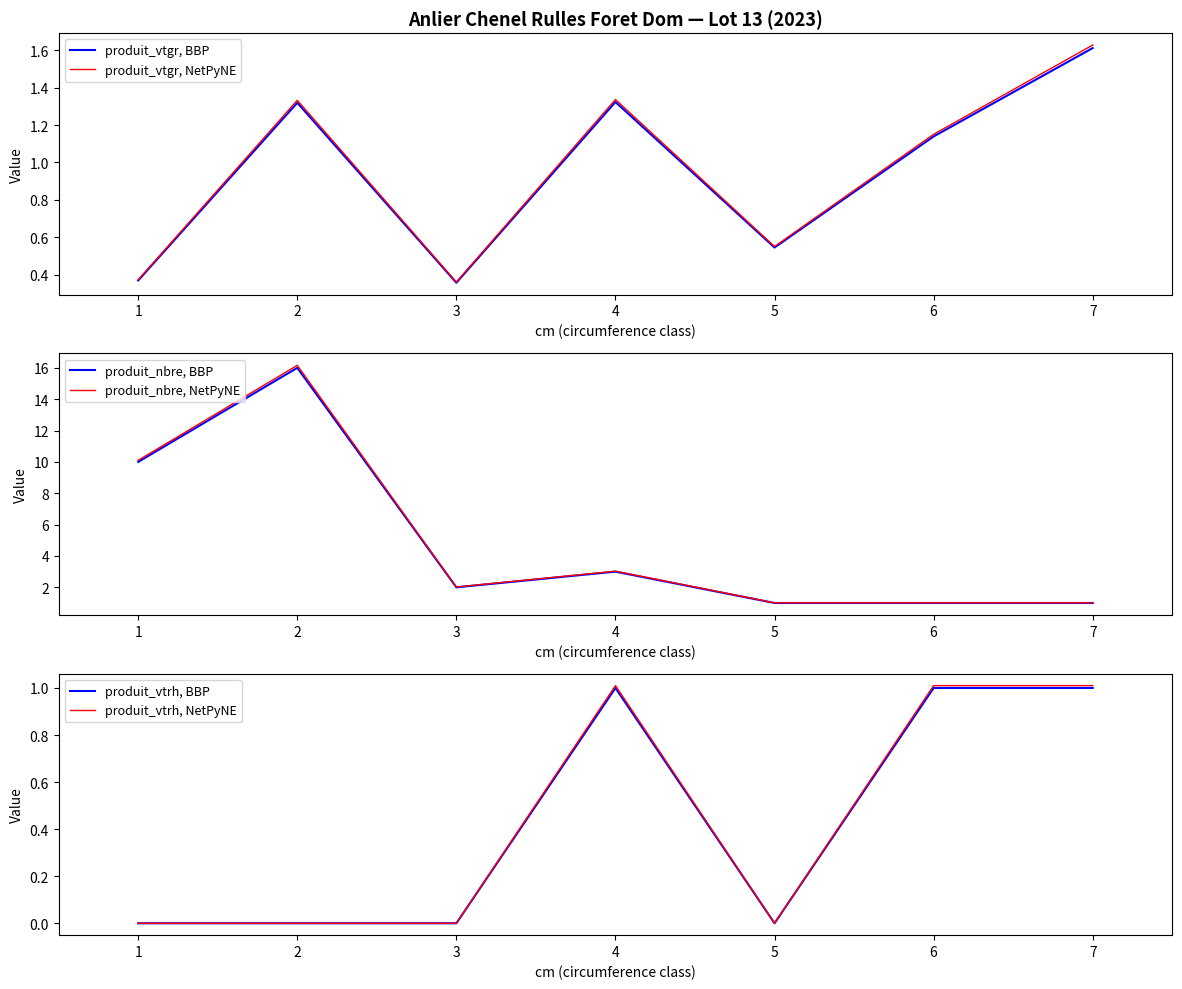

How many distinct data groups are displayed?

6